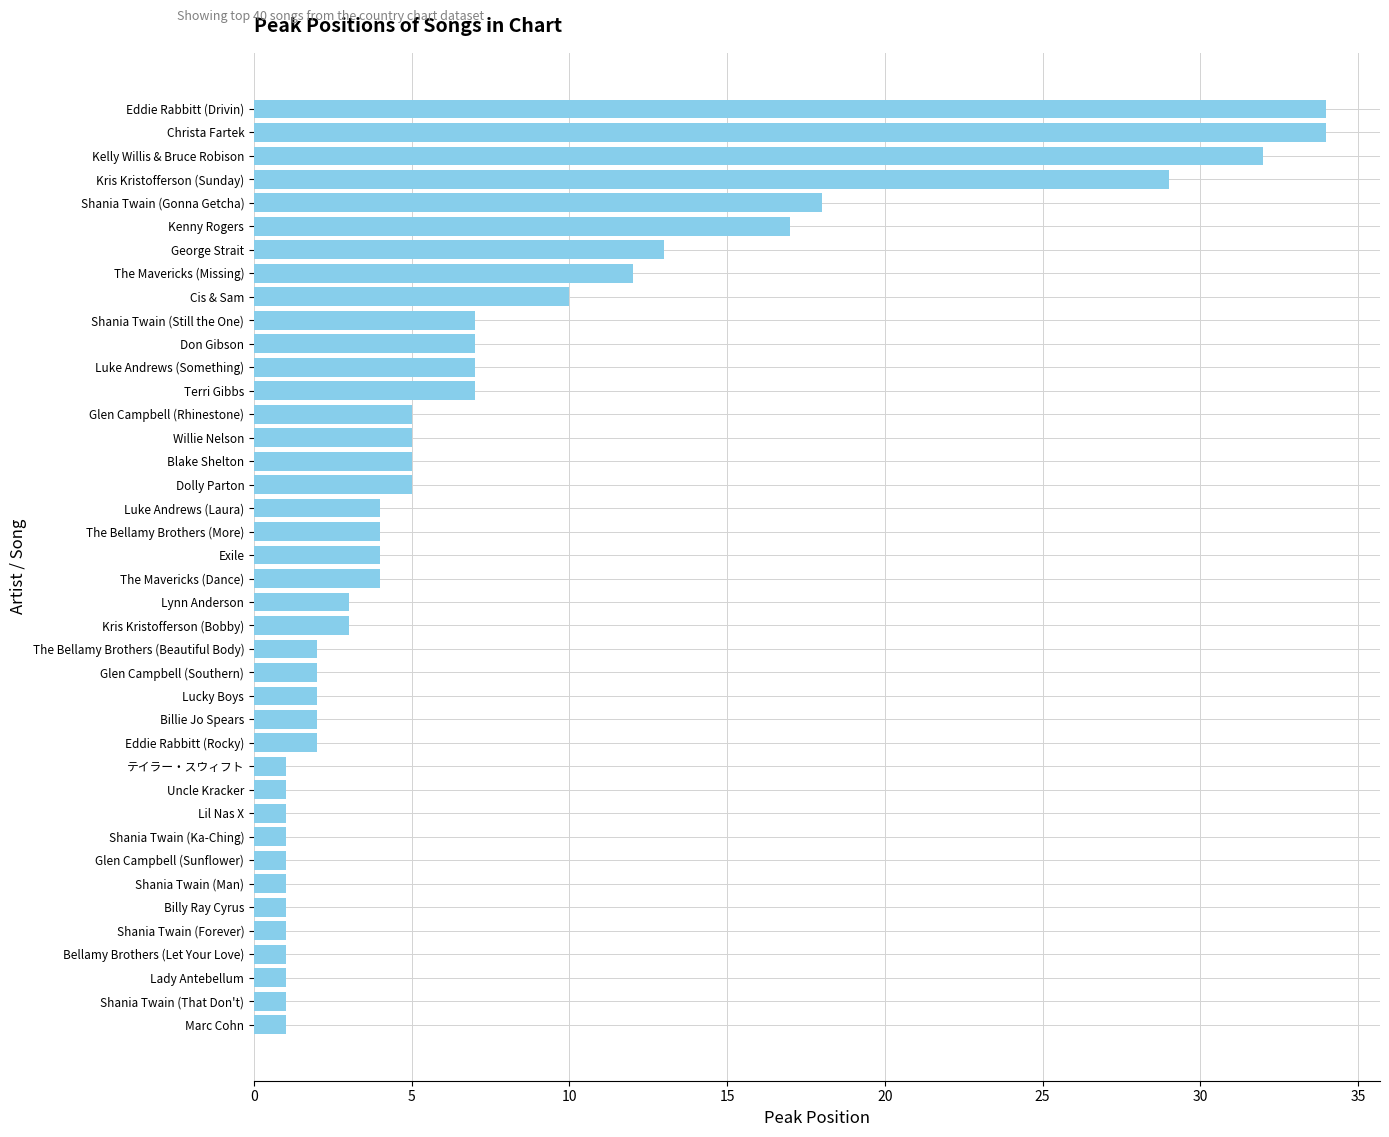

What is the greatest value displayed?

34